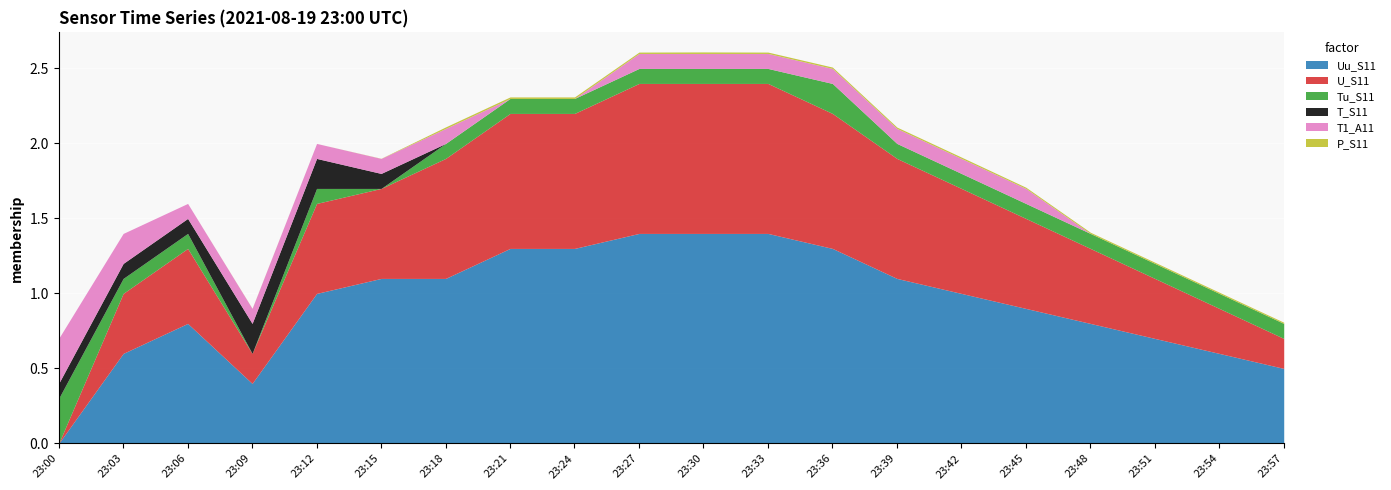

At which category does U_S11 reach its first local peak?

23:06